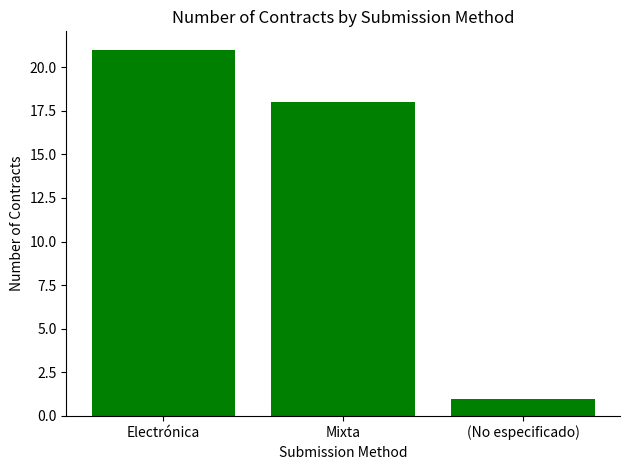

What is the label of the 2nd bar from the right?

Mixta